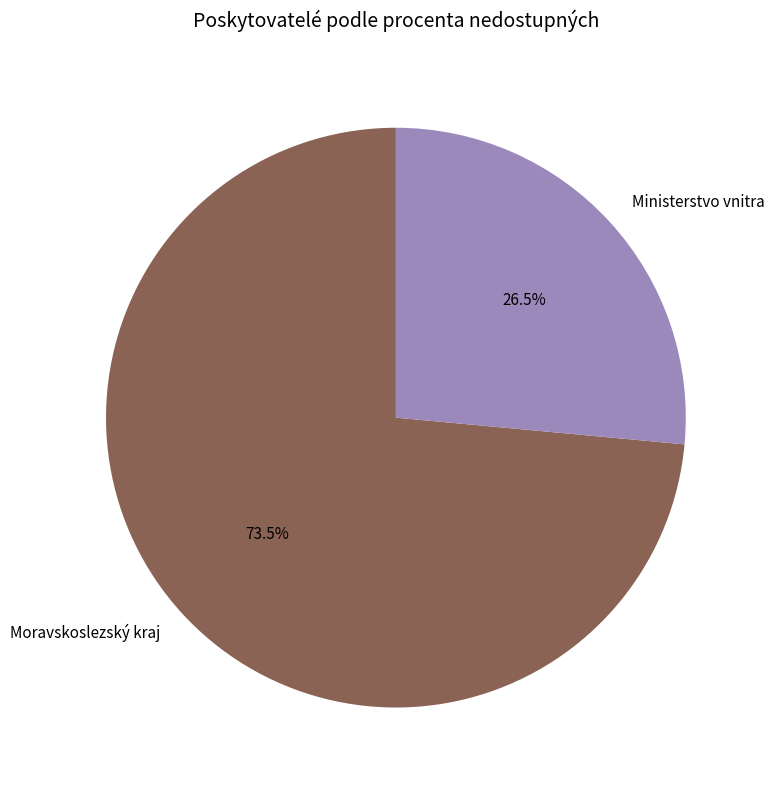

Rank the categories by value from highest to lowest.

Moravskoslezský kraj, Ministerstvo vnitra